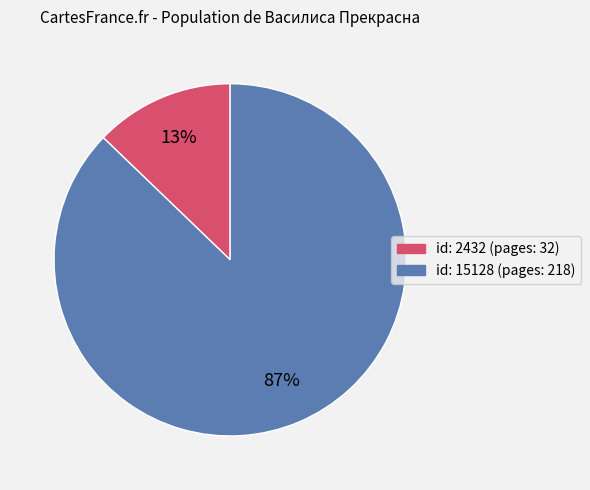

Is there any slice that represents more than half of the pie?

Yes